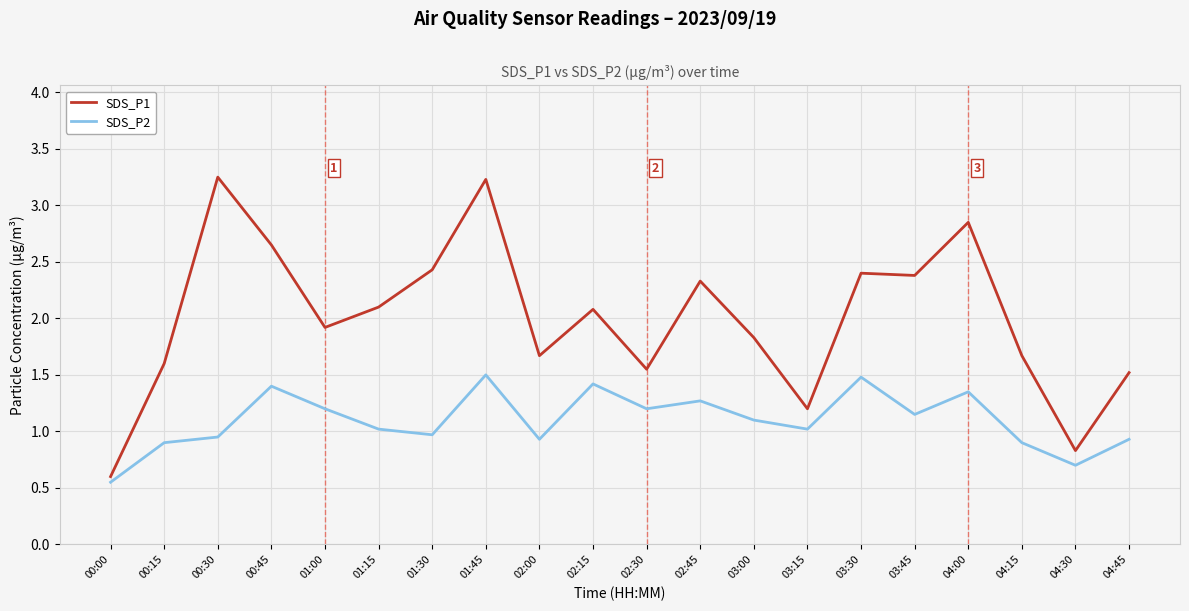

What is the difference between the SDS_P2 values at 02:30 and 01:15?

0.2